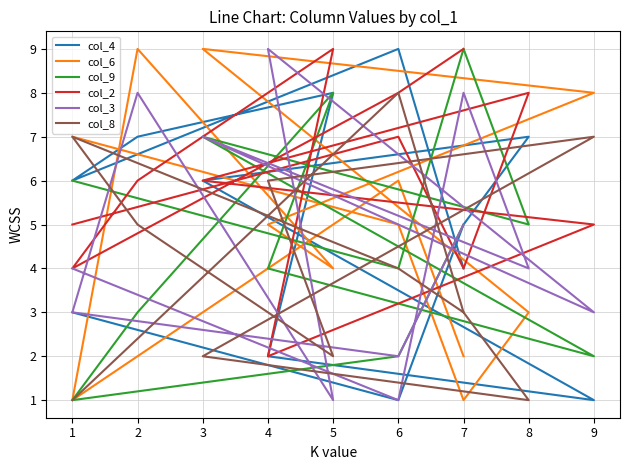

Reading left to right, list all the values displayed in this chart.

col_4: 4	9	6	7	8	2	1	6	7	5	1	3
col_6: 2	6	1	9	4	5	8	9	3	1	5	7
col_9: 5	2	1	3	8	4	2	7	5	9	4	6
col_2: 9	8	4	6	9	2	5	6	8	4	7	5
col_3: 5	2	3	8	1	9	3	7	4	8	1	4
col_8: 3	4	7	5	2	6	7	2	1	3	8	1